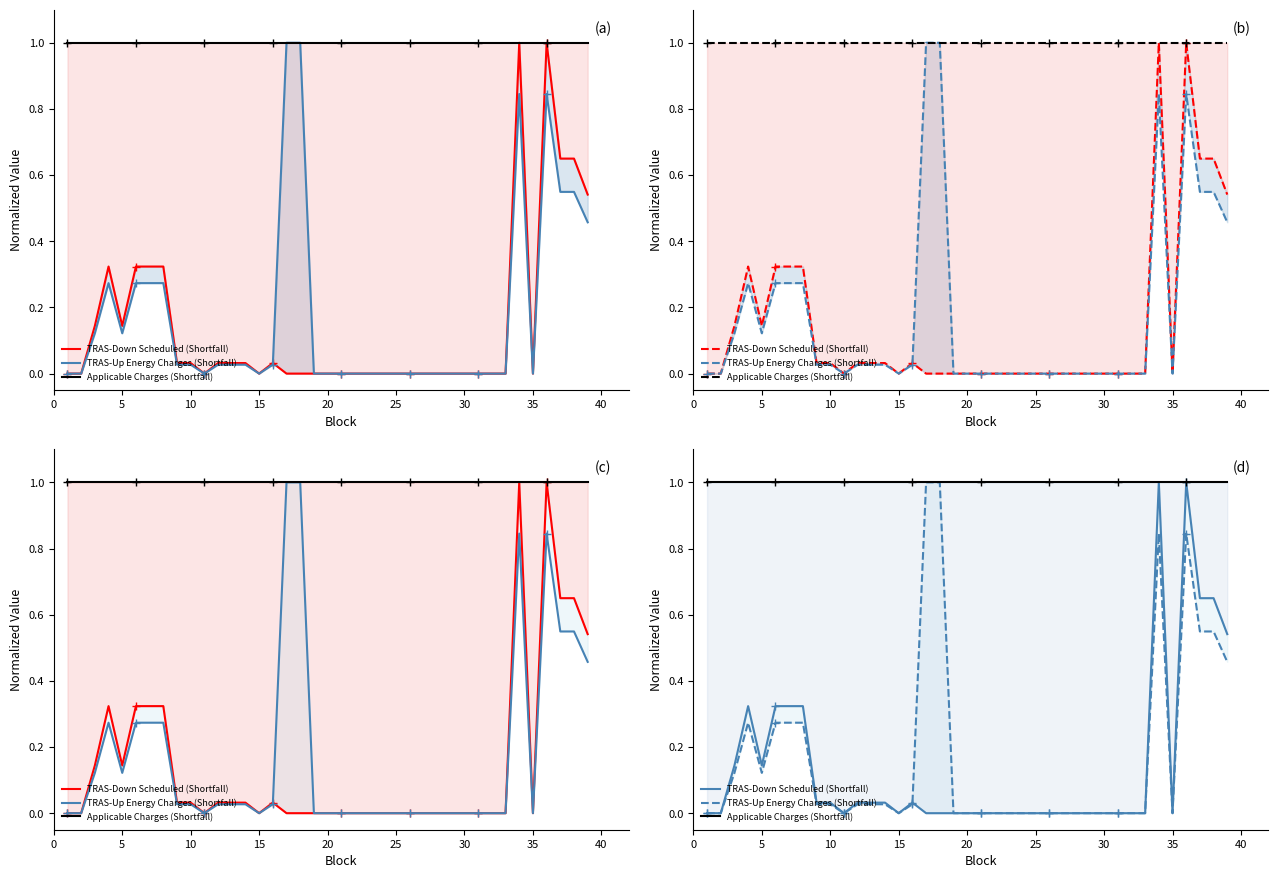

Which series has the largest total across all categories?

Applicable Charges (Shortfall)